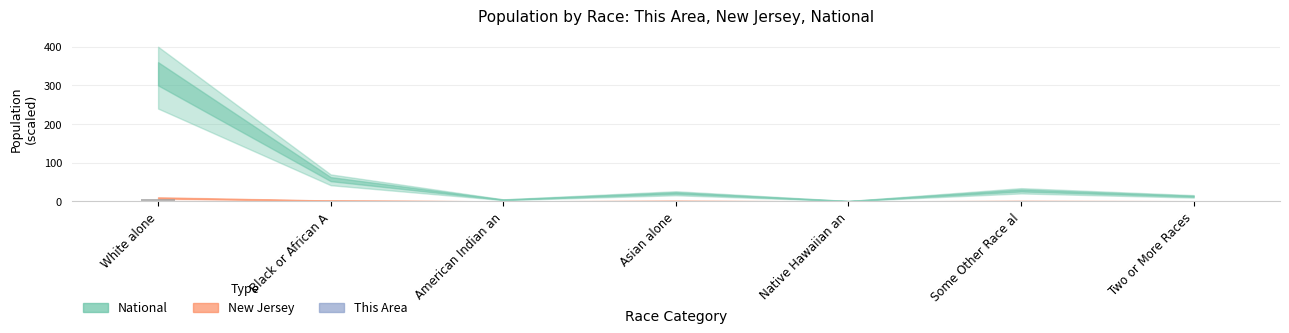

What is the difference between the highest and lowest values at Two or More Races?

0.2